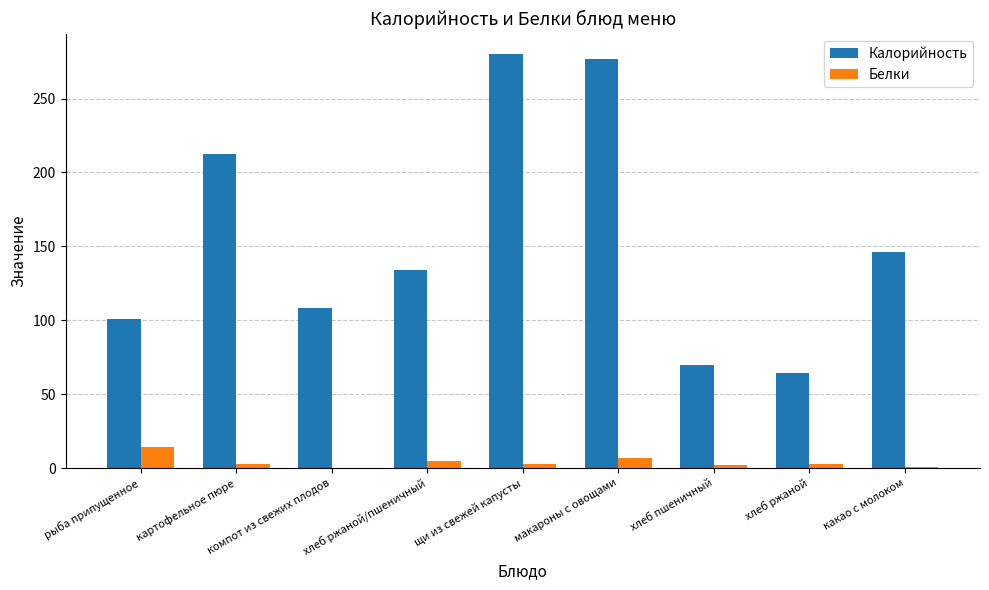

Where is Калорийность nearest to the value 172?

какао с молоком